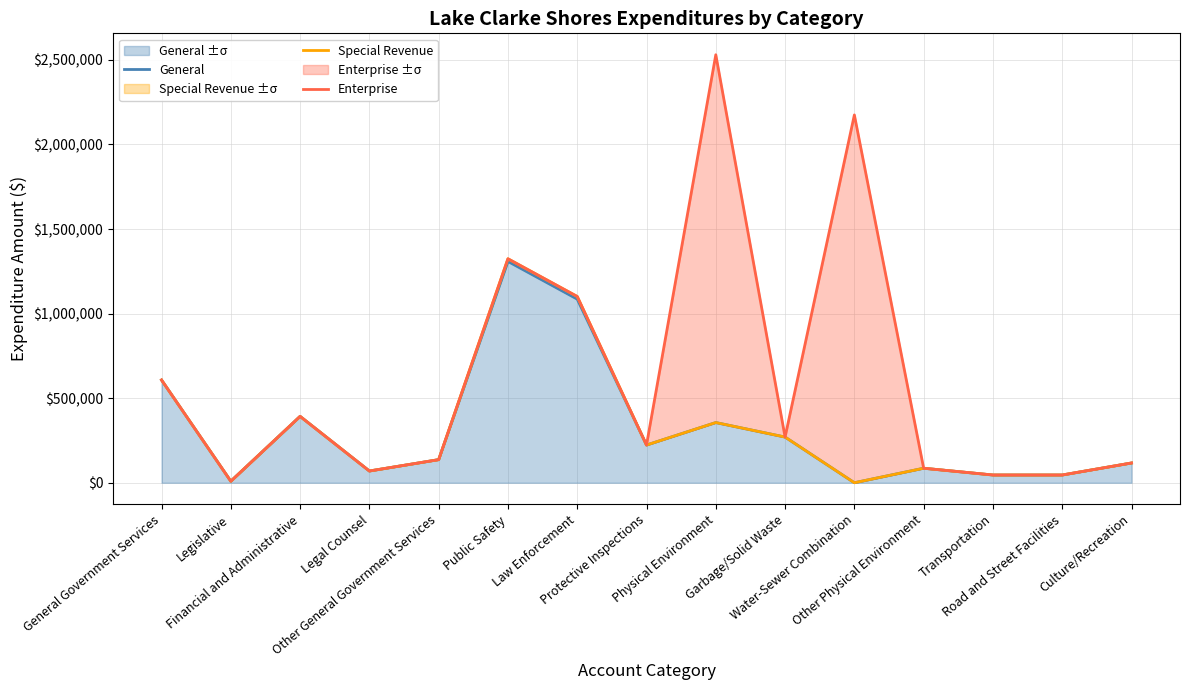

The value of Special Revenue at Water-Sewer Combination is 0. True or false?

True